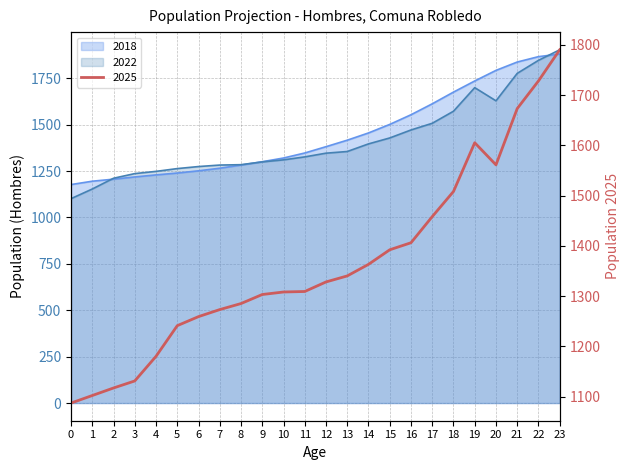

Reading left to right, what are all the values shown in this chart?

2018: 1177	1195	1206	1218	1229	1239	1251	1265	1282	1300	1320	1347	1381	1416	1455	1501	1553	1612	1675	1735	1792	1837	1866	1880
2022: 1101	1153	1211	1236	1248	1263	1274	1282	1284	1299	1310	1326	1346	1355	1396	1428	1471	1507	1572	1699	1628	1776	1846	1903
2025: 1087	1102	1117	1131	1180	1241	1259	1273	1285	1303	1308	1309	1328	1340	1363	1392	1406	1458	1508	1605	1561	1673	1728	1790